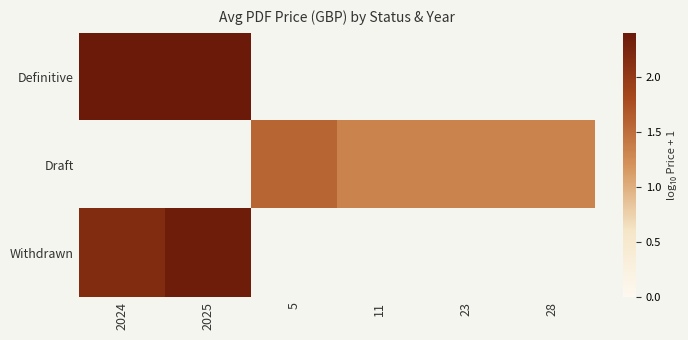

How many categories are shown in the chart?

6